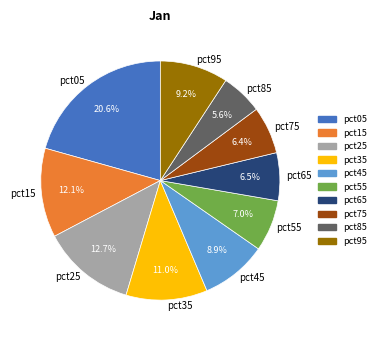

Does any single category account for the majority?

No